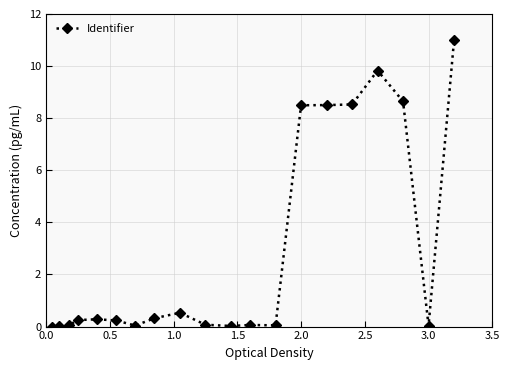

What is the greatest value displayed?

11.0